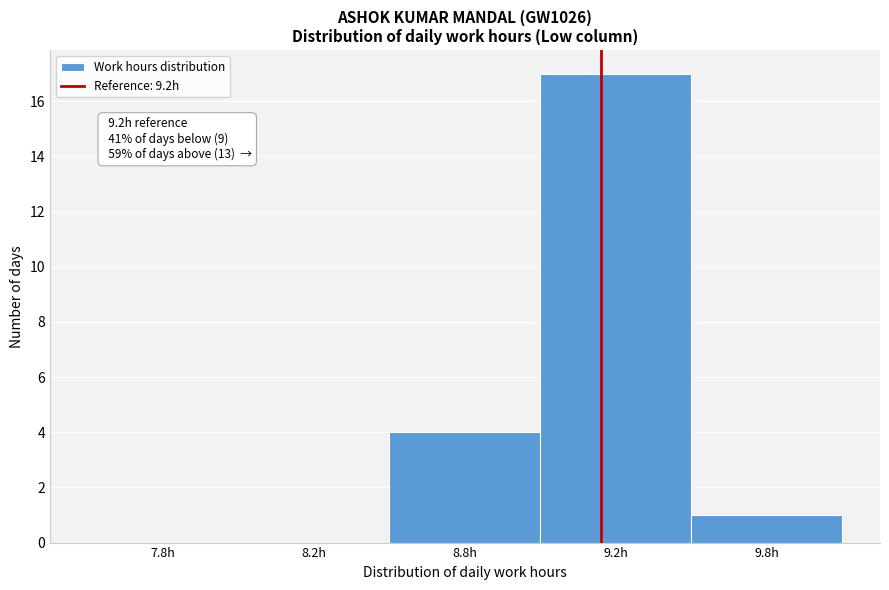

Reading left to right, extract all data points from this chart.

7.8h=0	8.2h=0	8.8h=4	9.2h=17	9.8h=1